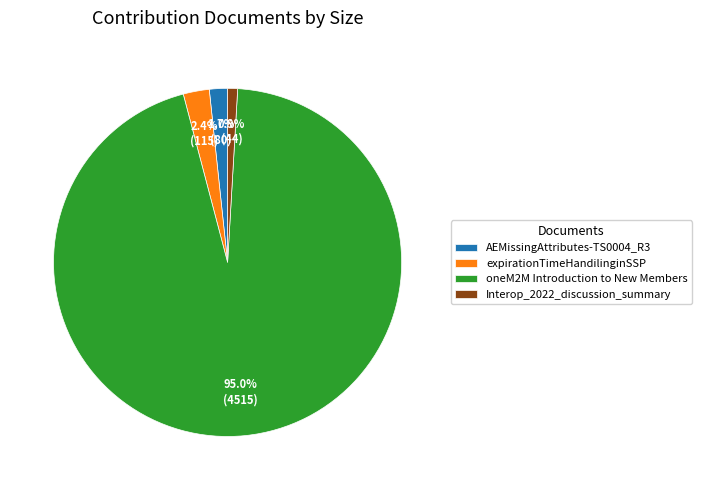

To the nearest percent, what is the difference between the largest and smallest slice percentages?

94%